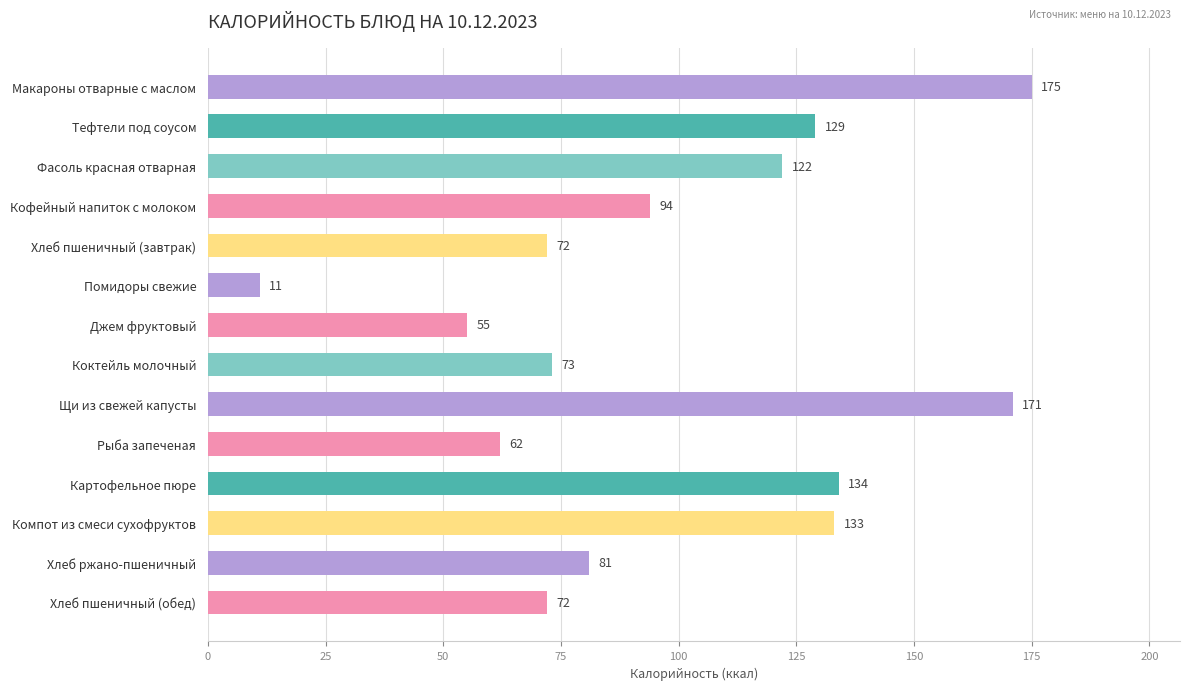

What is the change in value from Хлеб пшеничный (завтрак) to Помидоры свежие?

-61